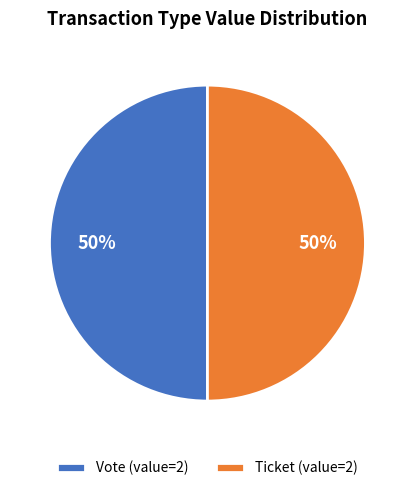

The Ticket (value=2) slice represents 50% of the pie. True or false?

True